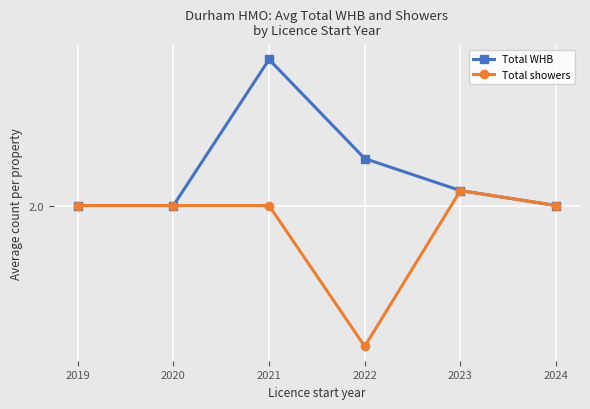

What are all the series names shown in the legend?

Total WHB, Total showers